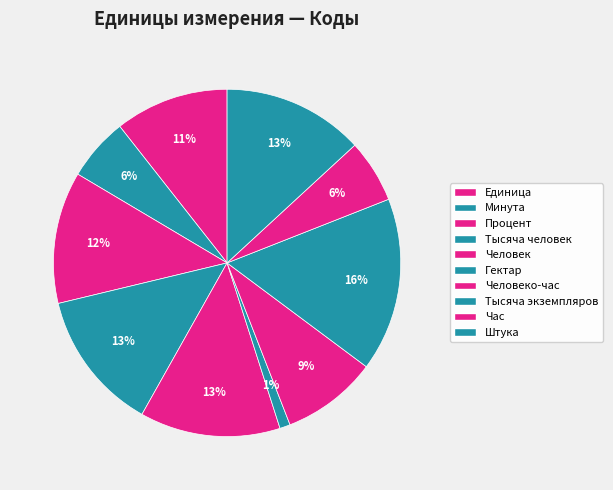

How many slices are in this pie chart?

10